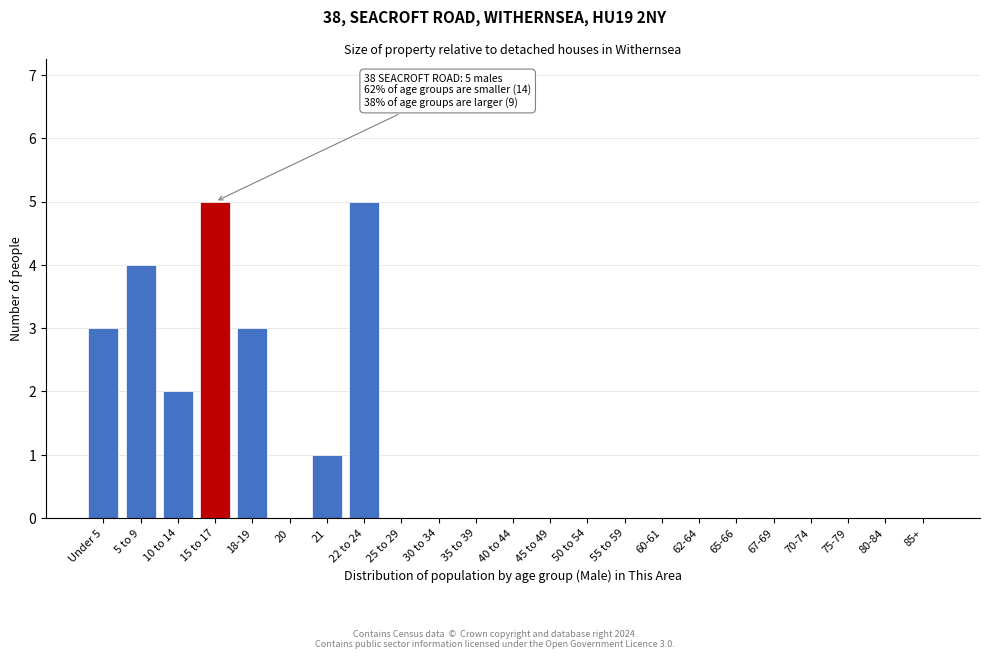

Reading left to right, extract all data points from this chart.

Under 5=3	5 to 9=4	10 to 14=2	15 to 17=5	18-19=3	20=0	21=1	22 to 24=5	25 to 29=0	30 to 34=0	35 to 39=0	40 to 44=0	45 to 49=0	50 to 54=0	55 to 59=0	60-61=0	62-64=0	65-66=0	67-69=0	70-74=0	75-79=0	80-84=0	85+=0